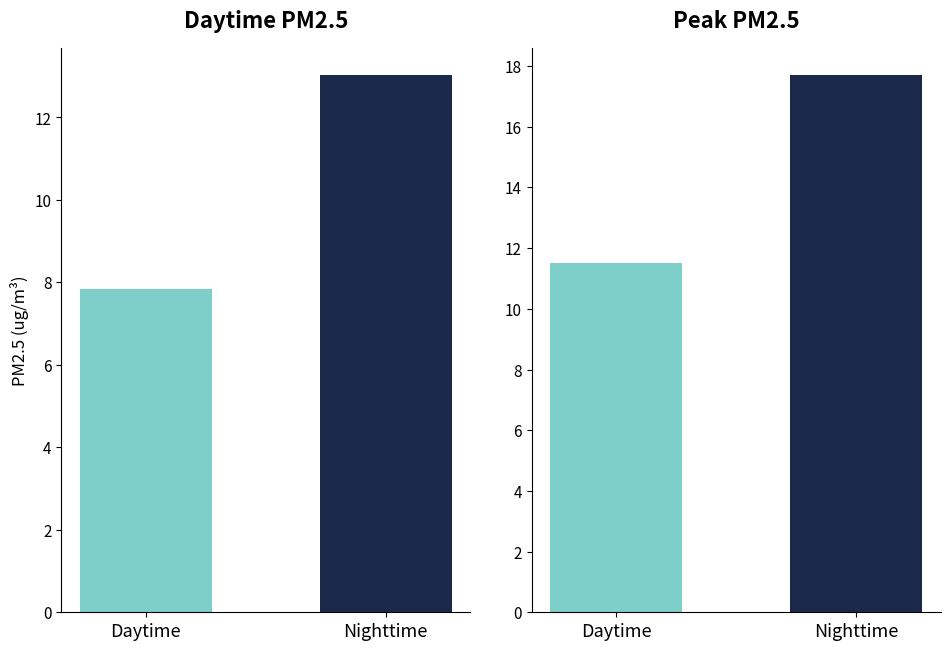

The value at Daytime is 3.6. True or false?

False